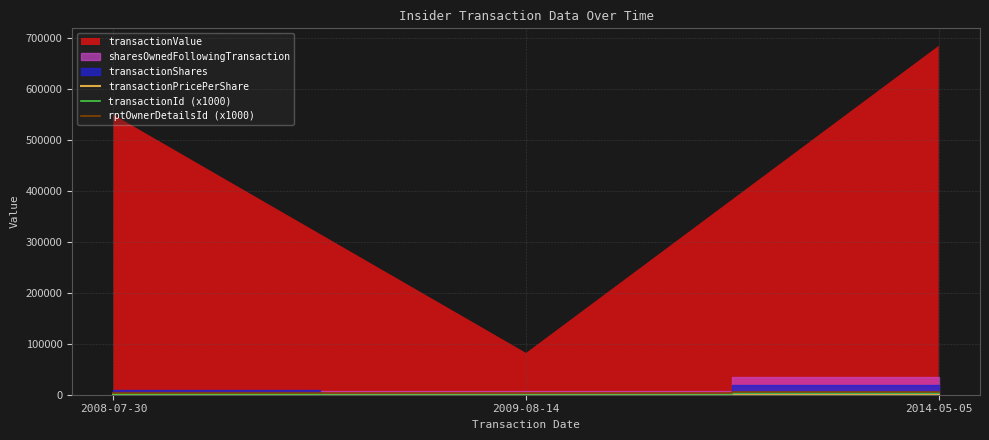

Does the chart display data point markers on the line(s)?

No